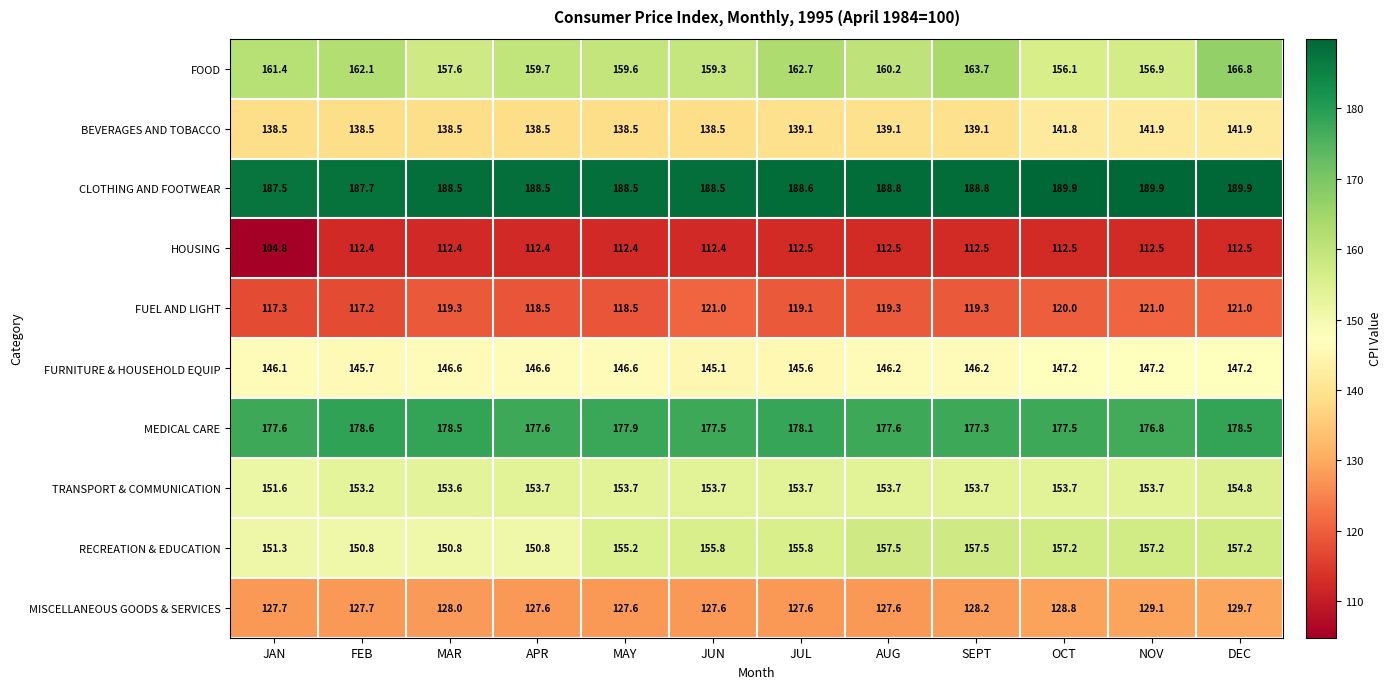

Which series has the largest total across all categories?

CLOTHING AND FOOTWEAR